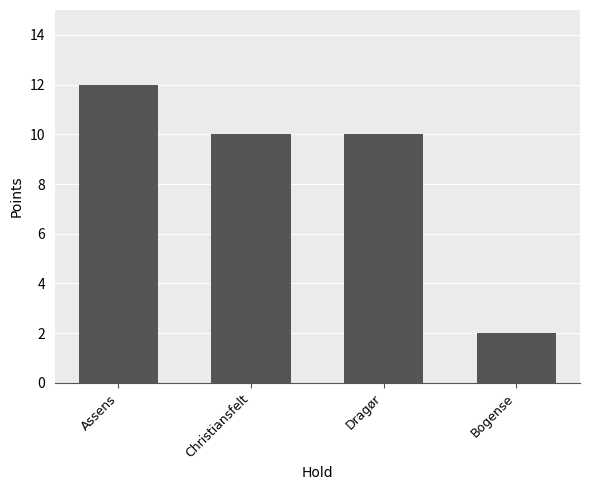

Approximately how many times larger is the value at Bogense compared to Dragør?

0.2